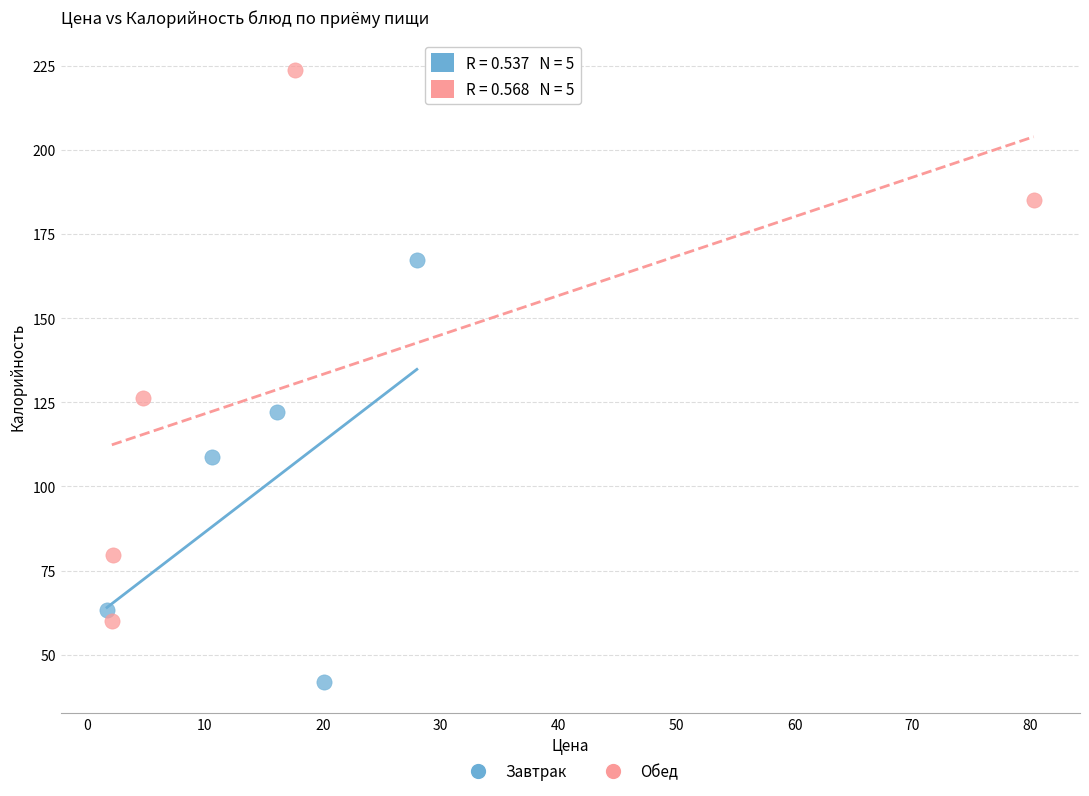

Which series contains the lowest Y value?

Завтрак